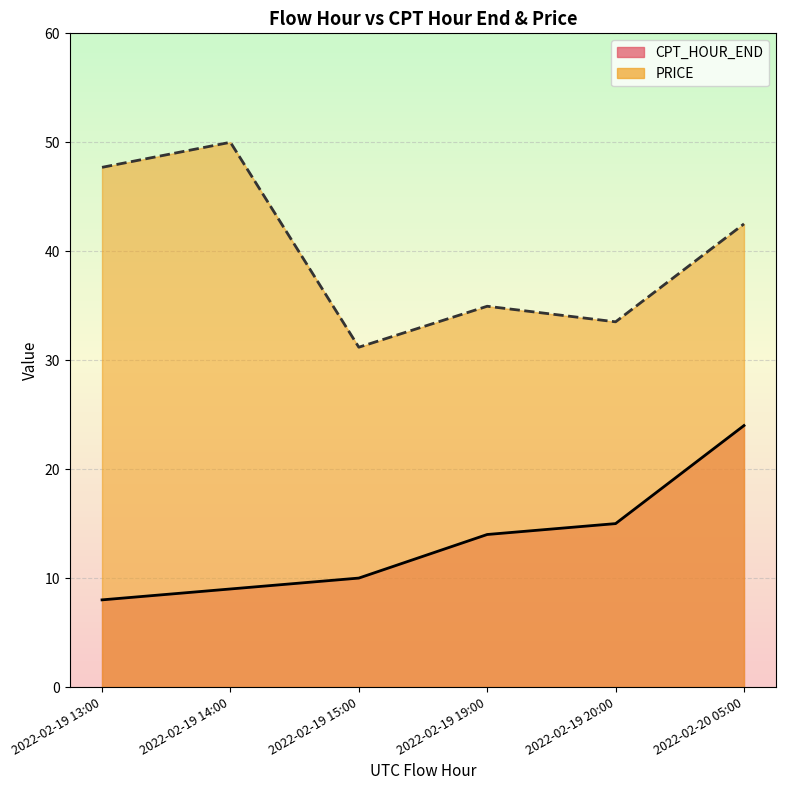

True or false: PRICE and CPT_HOUR_END intersect in this chart.

False